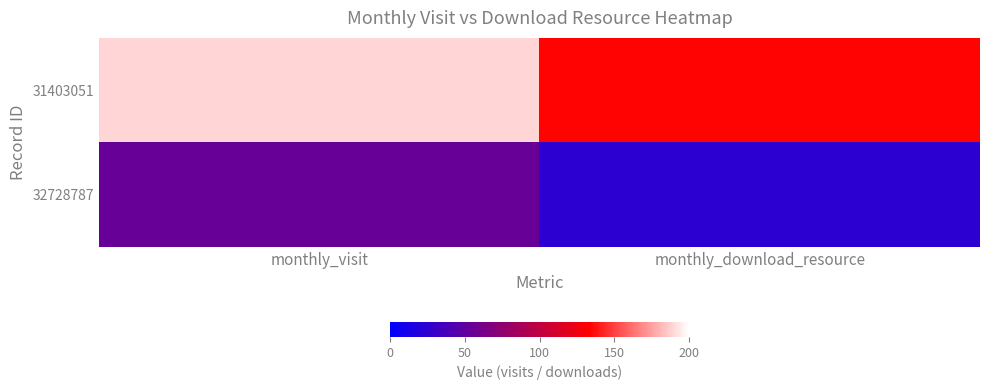

Reading left to right, list all the values displayed in this chart.

31403051: monthly_visit=189	monthly_download_resource=134
32728787: monthly_visit=54	monthly_download_resource=24